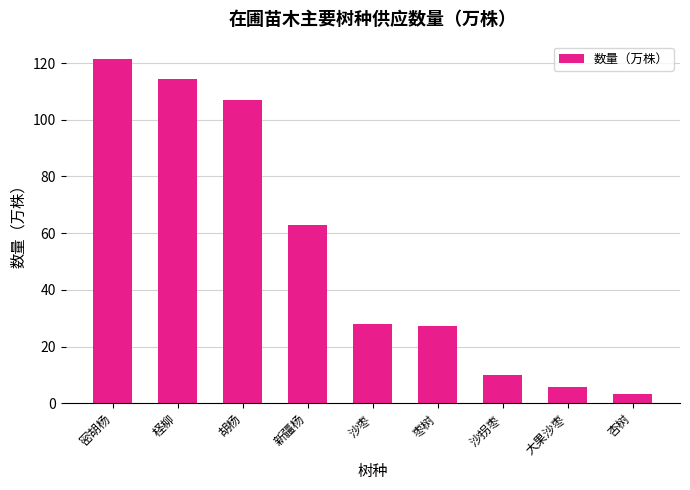

What is the value of the 4th bar from the left?

63.0